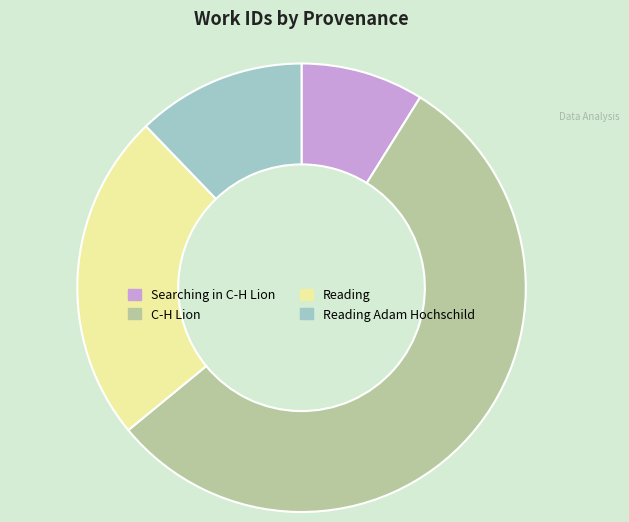

Between Searching in C-H Lion and Reading, which is larger?

Reading